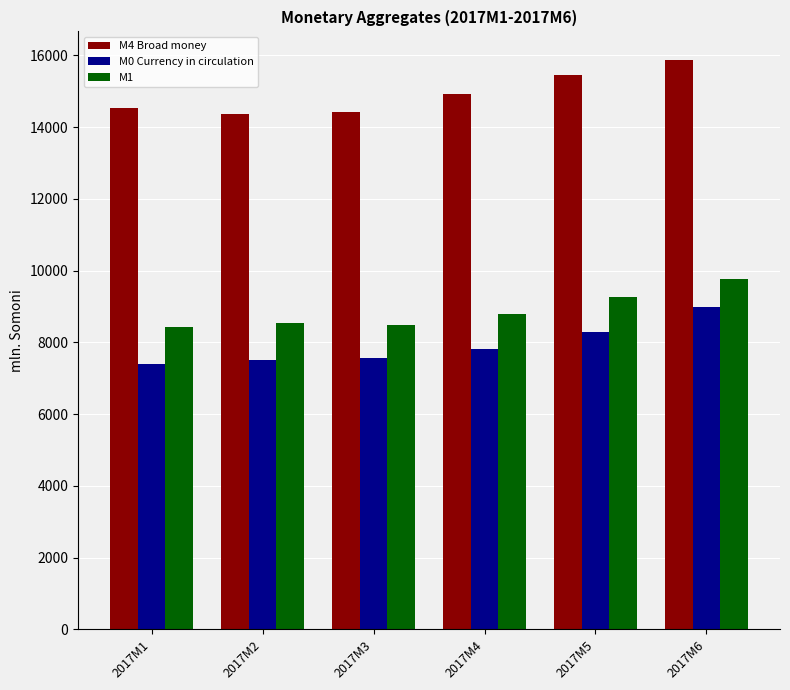

What is the value of the M1 bar at the 6th from the left?

9754.6